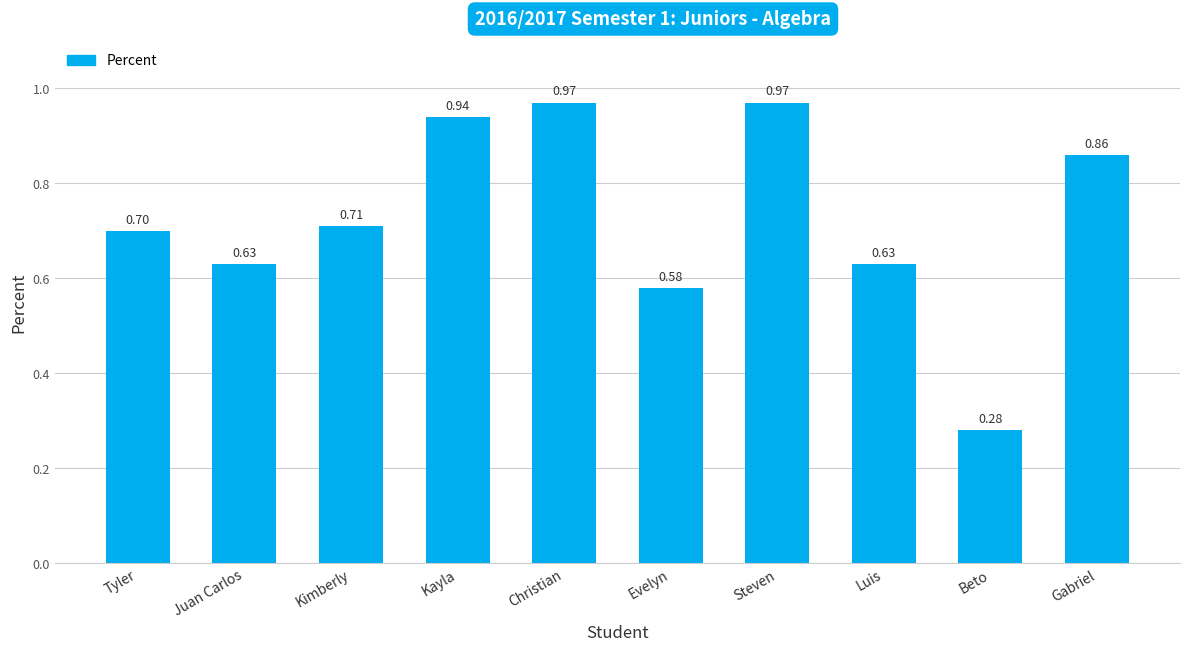

What is the label of the 8th bar from the right?

Kimberly